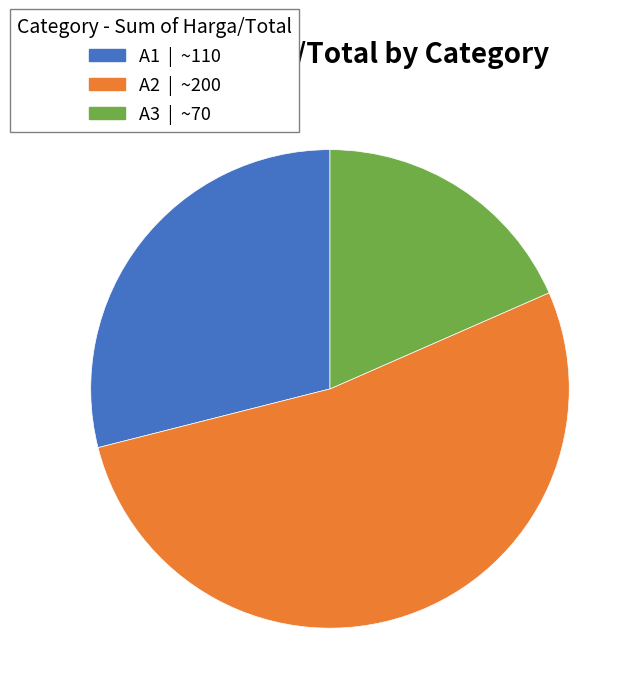

Does A1 account for over 50% of the chart?

No